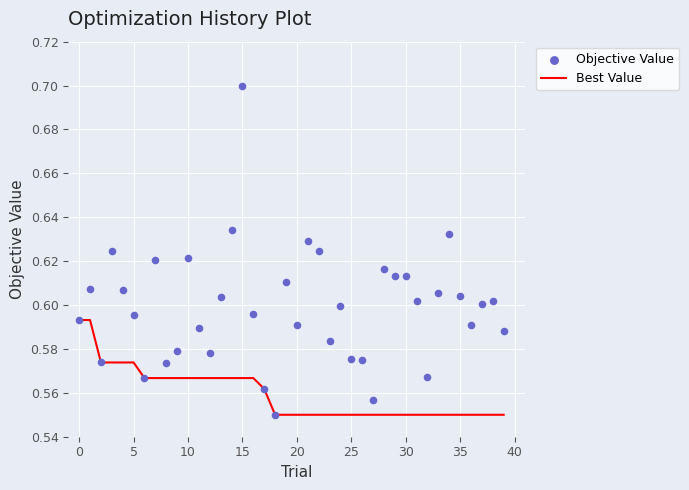

Which series has the largest total across all categories?

Objective Value